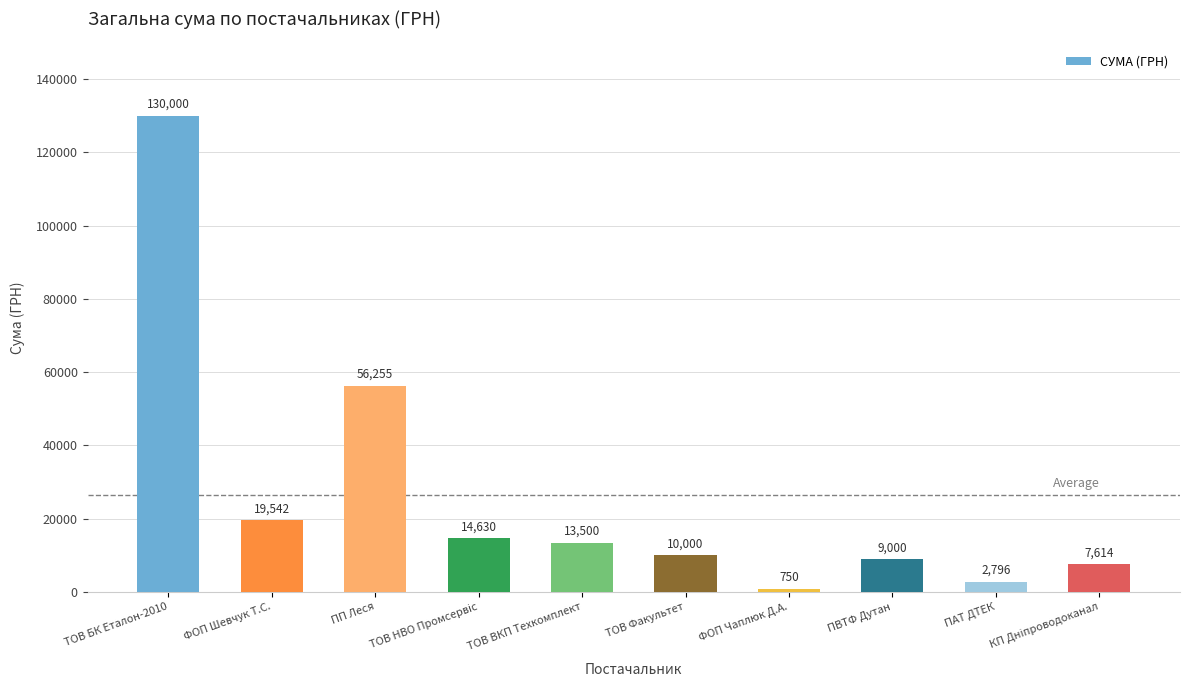

How many values are below 13500?

5